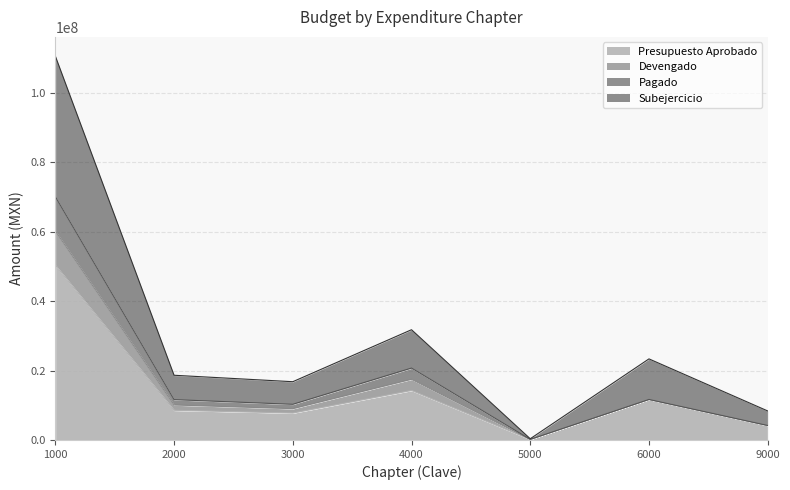

What is the minimum value for Subejercicio?

350000.0